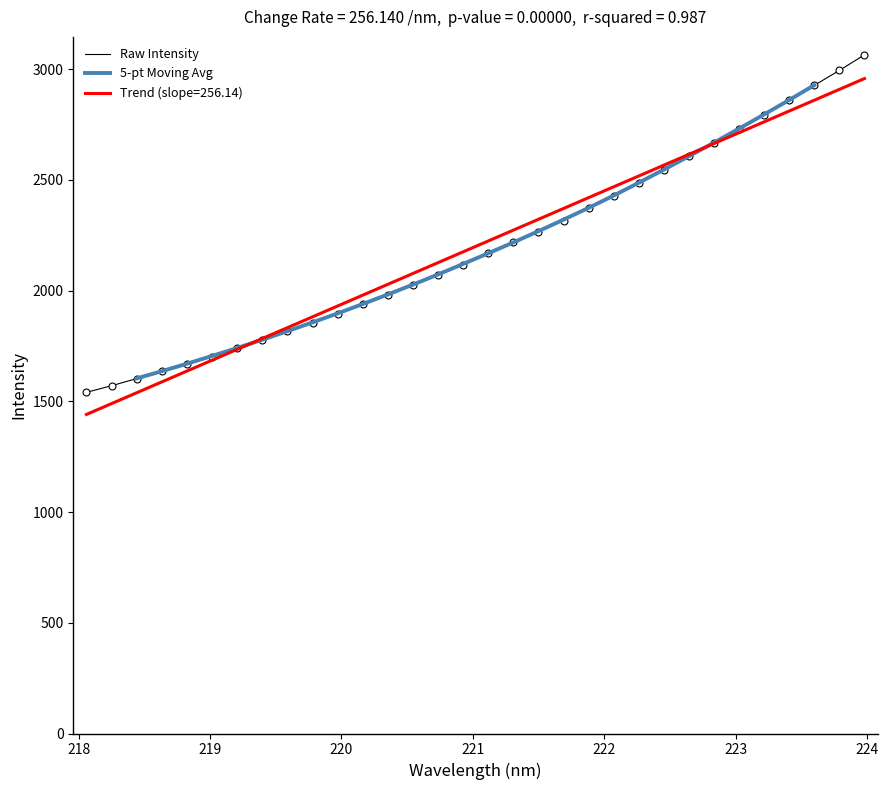

What is the average value of the x series?

2199.0